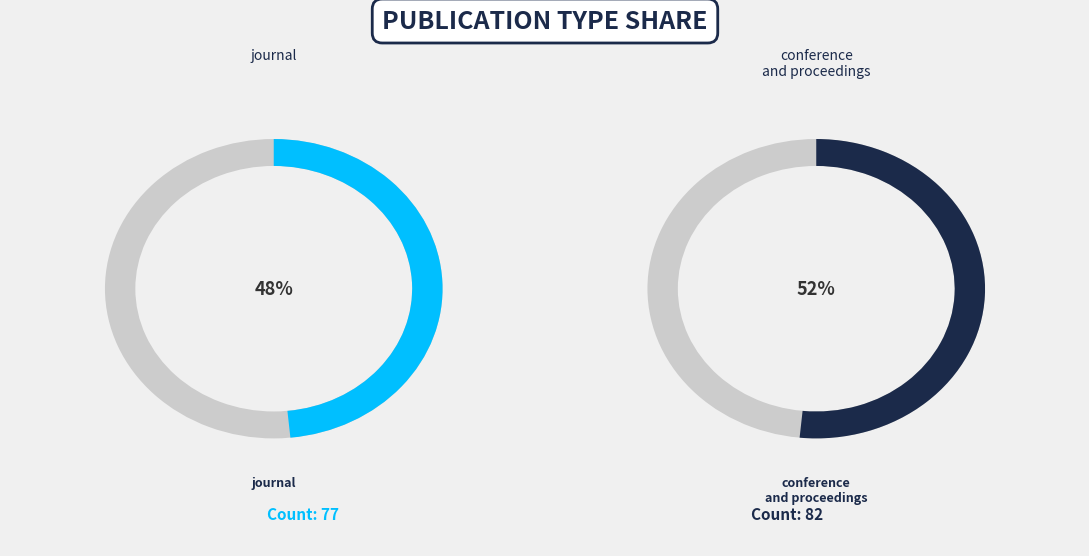

What percentage is the journal slice, to the nearest percent?

48%